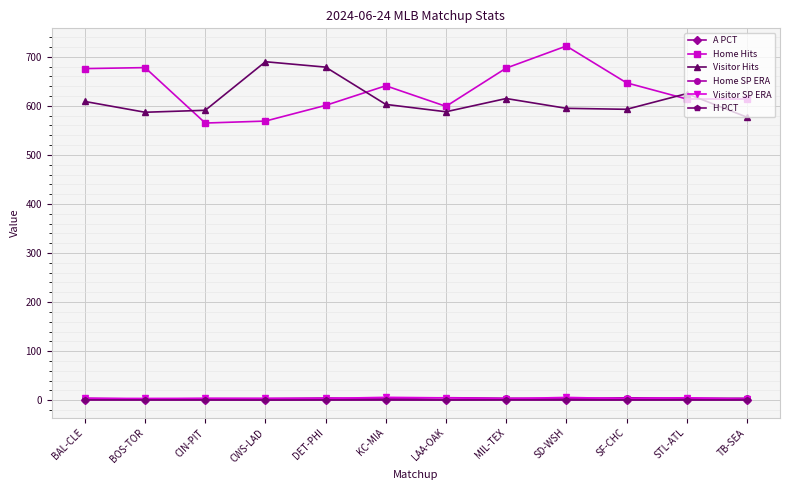

How many categories are shown in the chart?

12